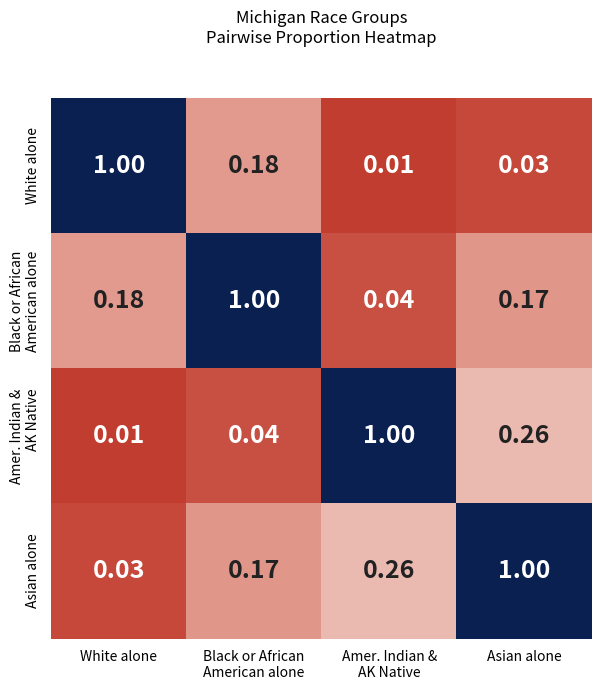

Where is Asian alone nearest to the value 0?

White alone